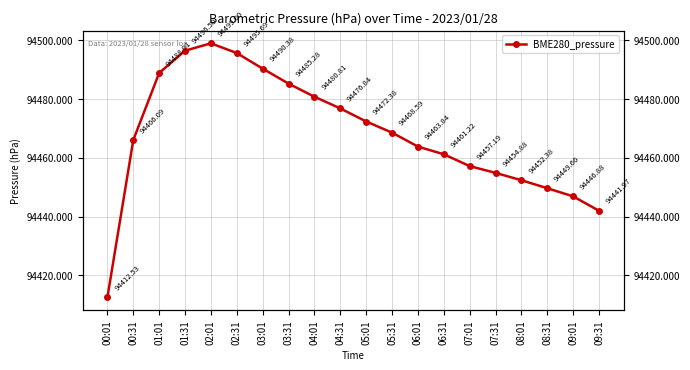

How many series are shown in this chart?

1